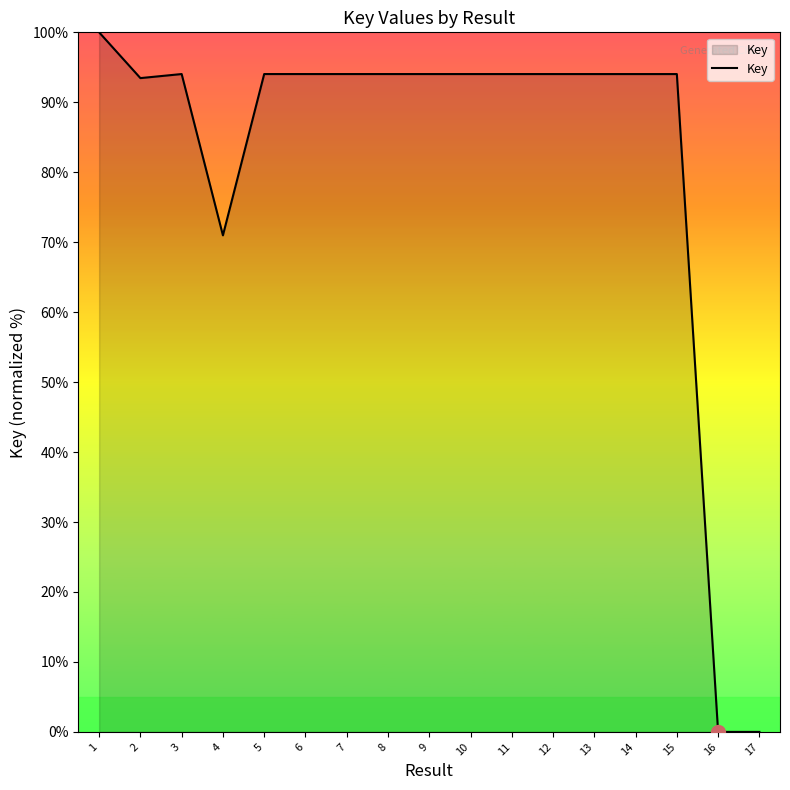

Which has a higher value, 16 or 5?

5